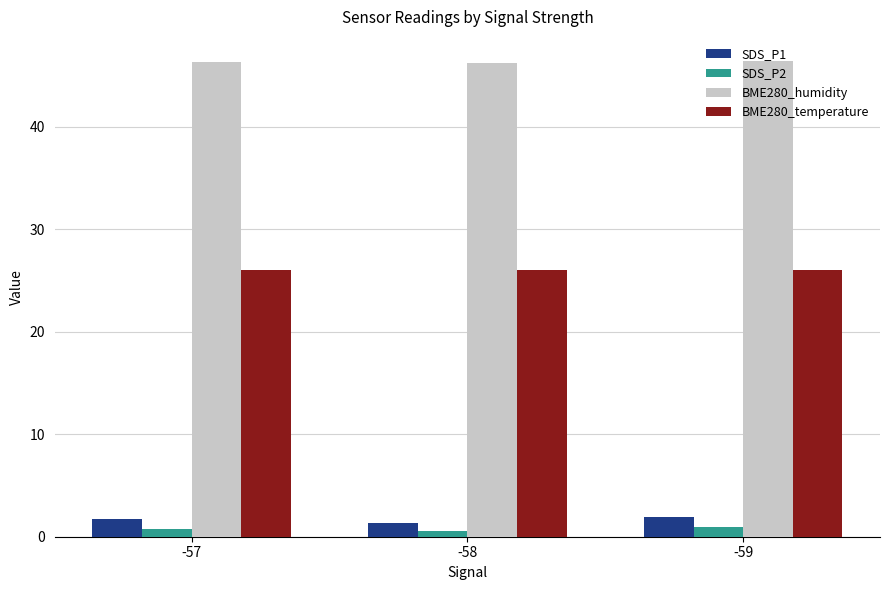

What is the spread (max minus min) of values at -59?

45.5